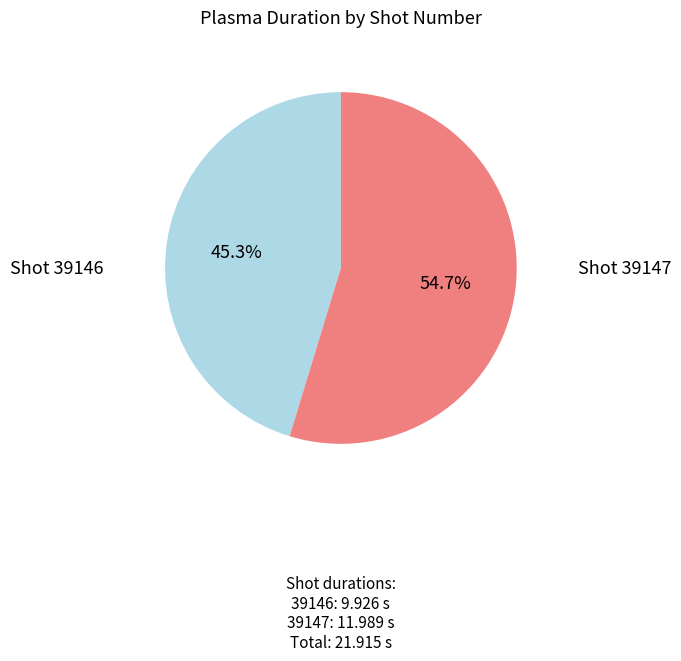

What percentage do Shot 39146 and Shot 39147 together represent?

100.0%